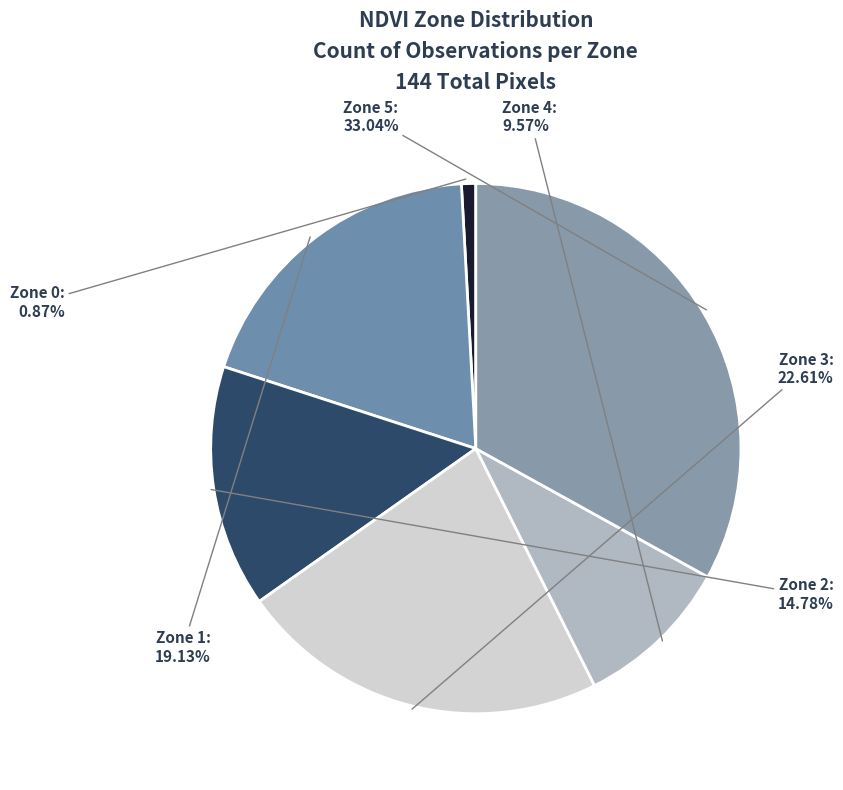

How many segments does this pie chart have?

6